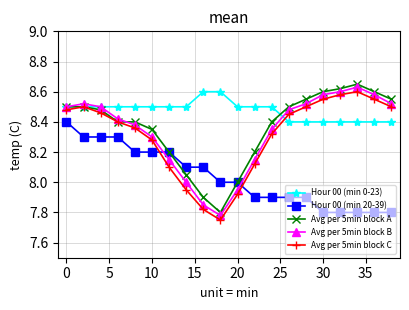

What is the difference between the second highest and minimum values in the Avg per 5min block A series?

0.8